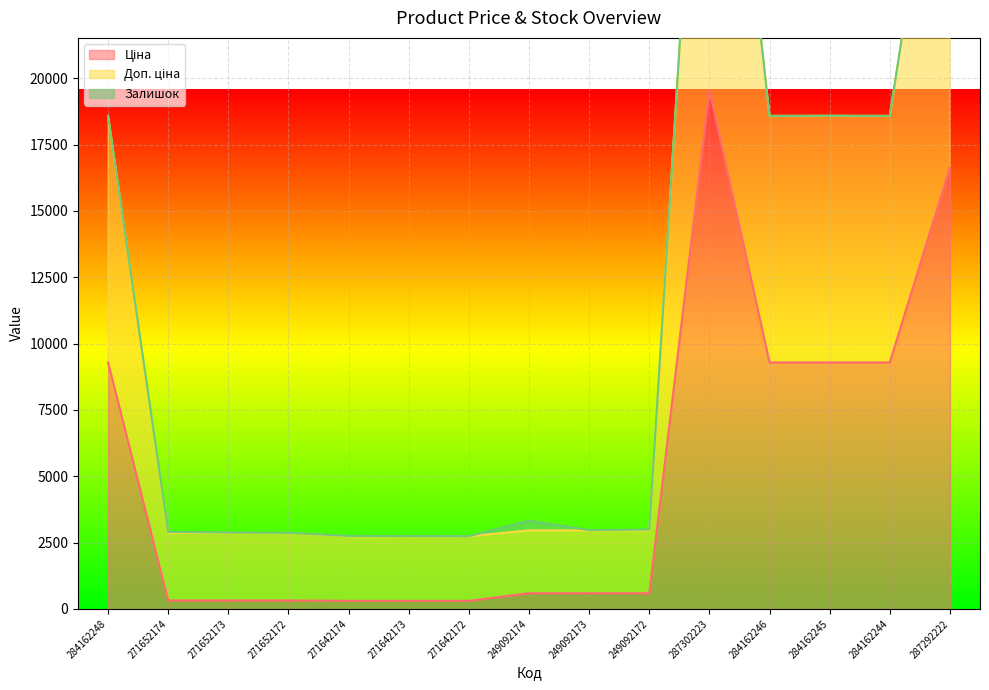

What is the label of the 6th point from the left?

271642173